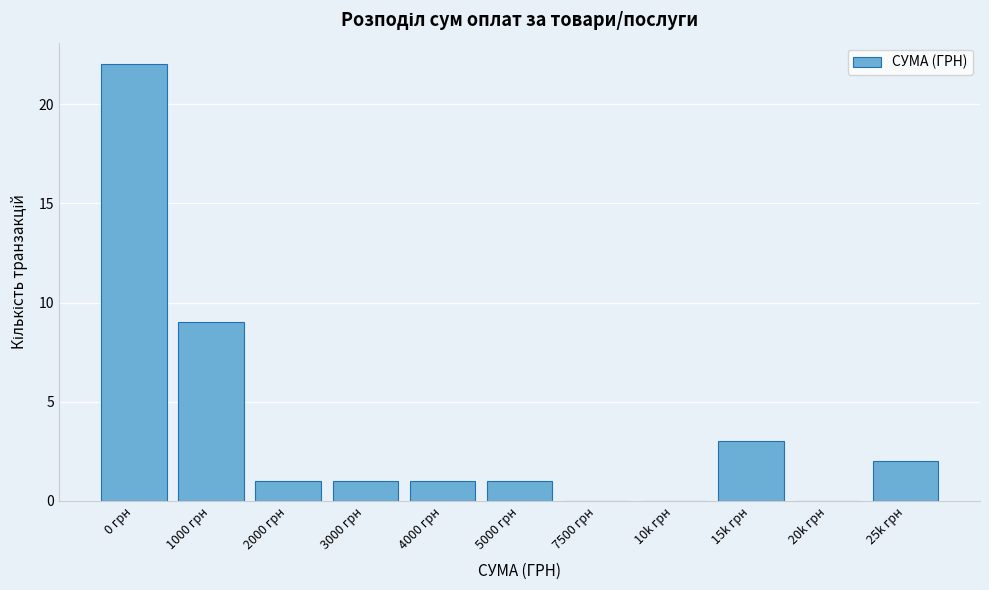

Reading left to right, extract all data points from this chart.

0 грн=22	1000 грн=9	2000 грн=1	3000 грн=1	4000 грн=1	5000 грн=1	7500 грн=0	10k грн=0	15k грн=3	20k грн=0	25k грн=2